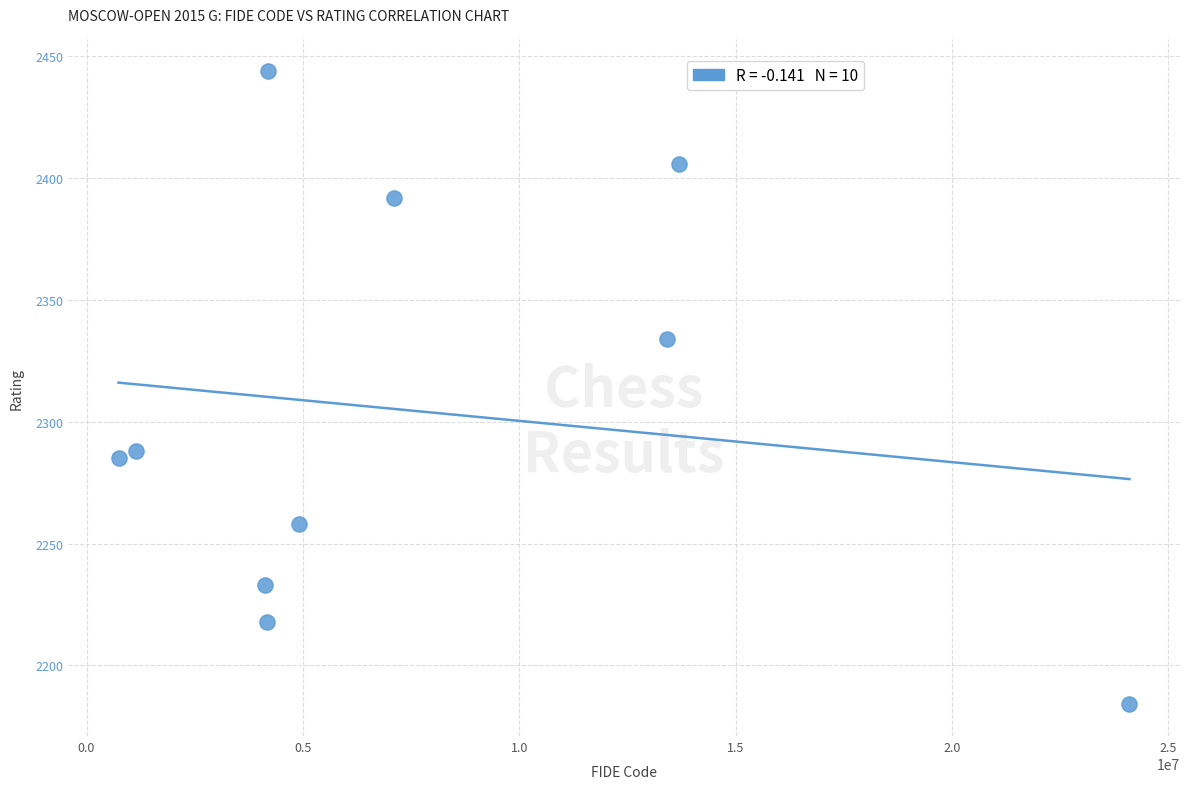

What Y value in the scatter plot is closest to 2314?

2334